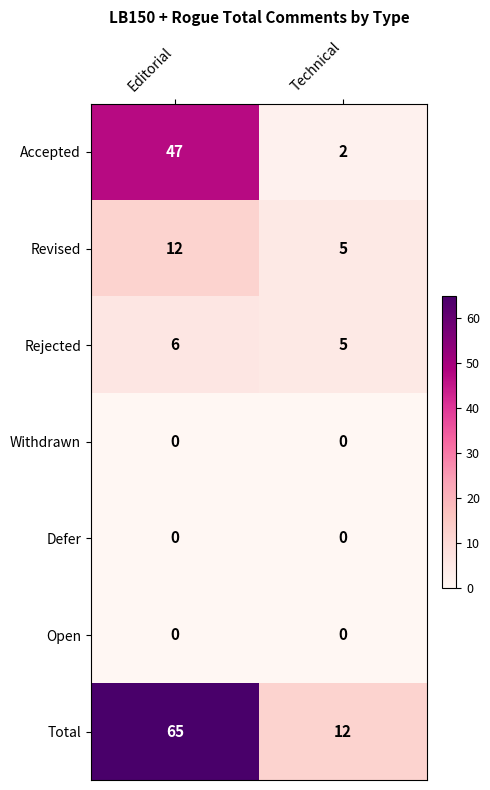

At which category is the sum across all series the highest?

Editorial